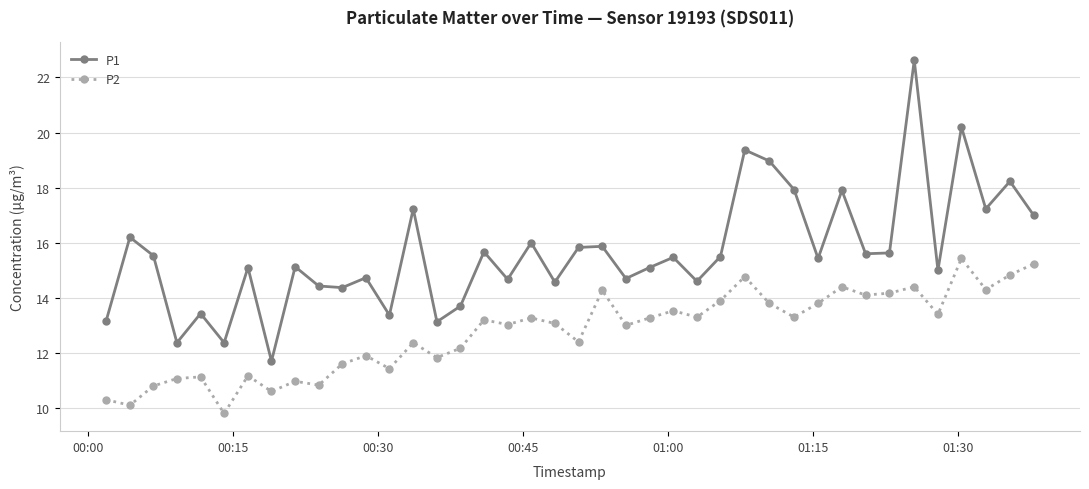

What is the value of the P2 point at the 23rd from the left?

13.0